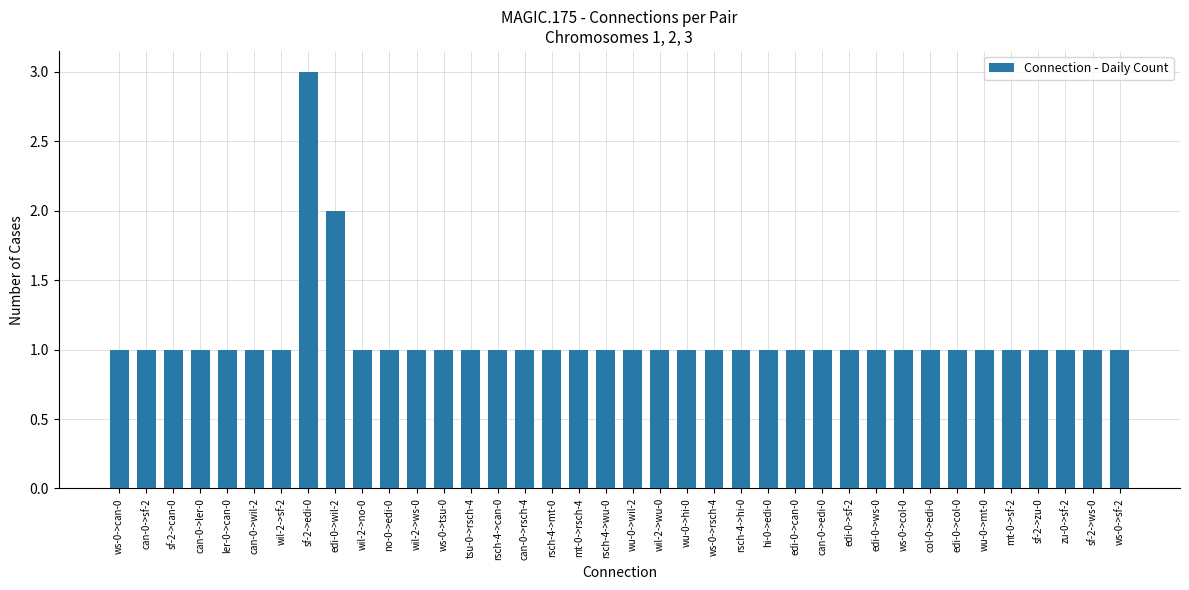

Reading left to right, extract all data points from this chart.

1	1	1	1	1	1	1	3	2	1	1	1	1	1	1	1	1	1	1	1	1	1	1	1	1	1	1	1	1	1	1	1	1	1	1	1	1	1